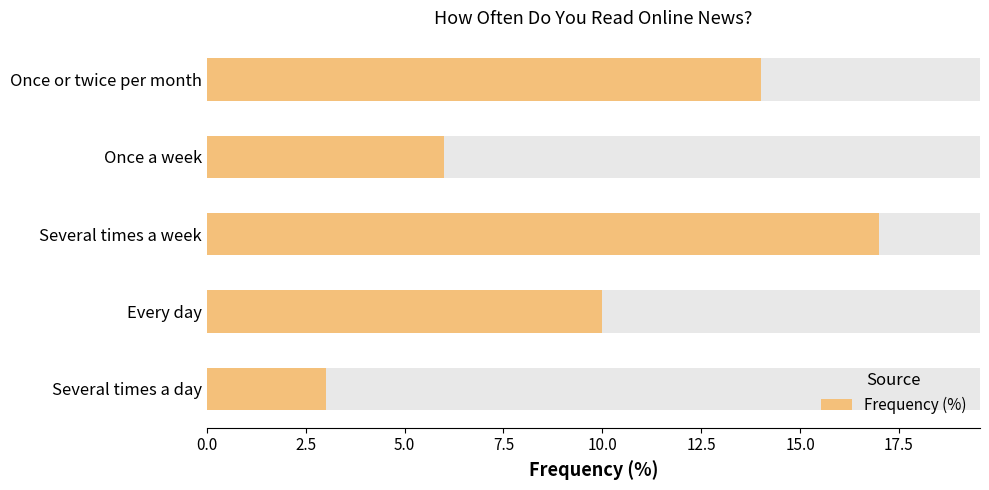

Are the bars horizontal?

Yes